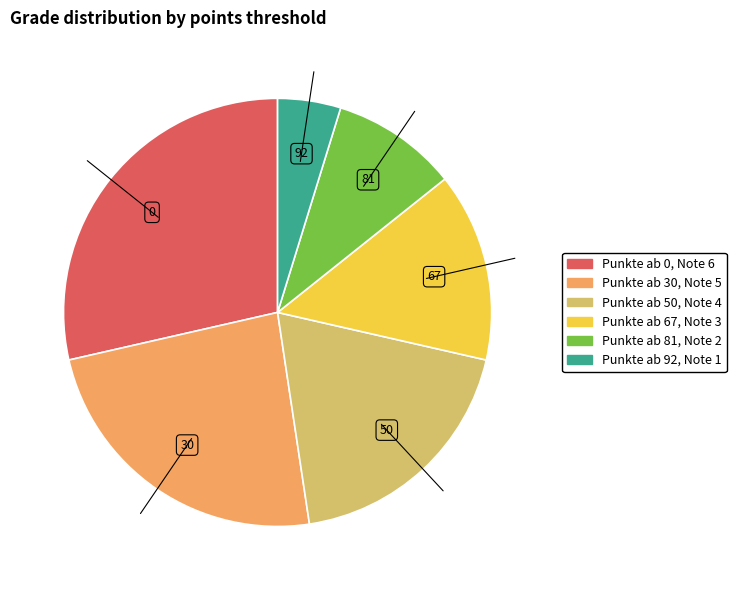

Is there any slice that represents more than half of the pie?

No